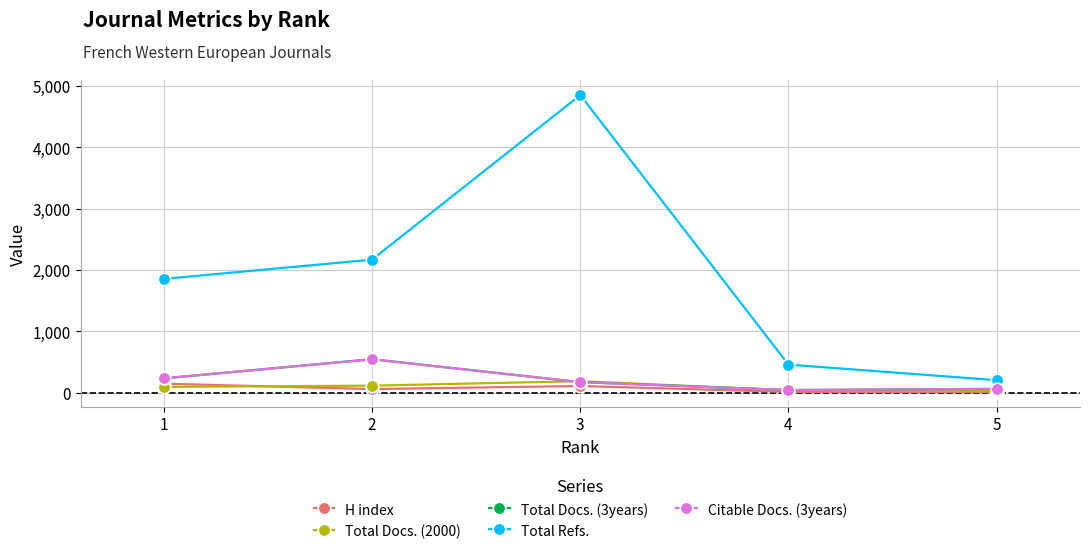

The value of Total Refs. at 1 is 881. True or false?

False